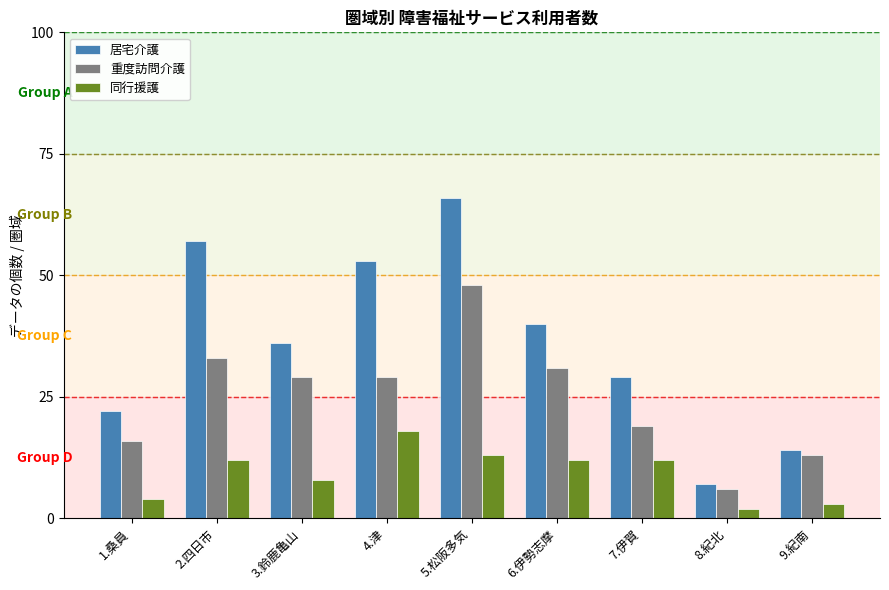

How many bars are there in each group?

3